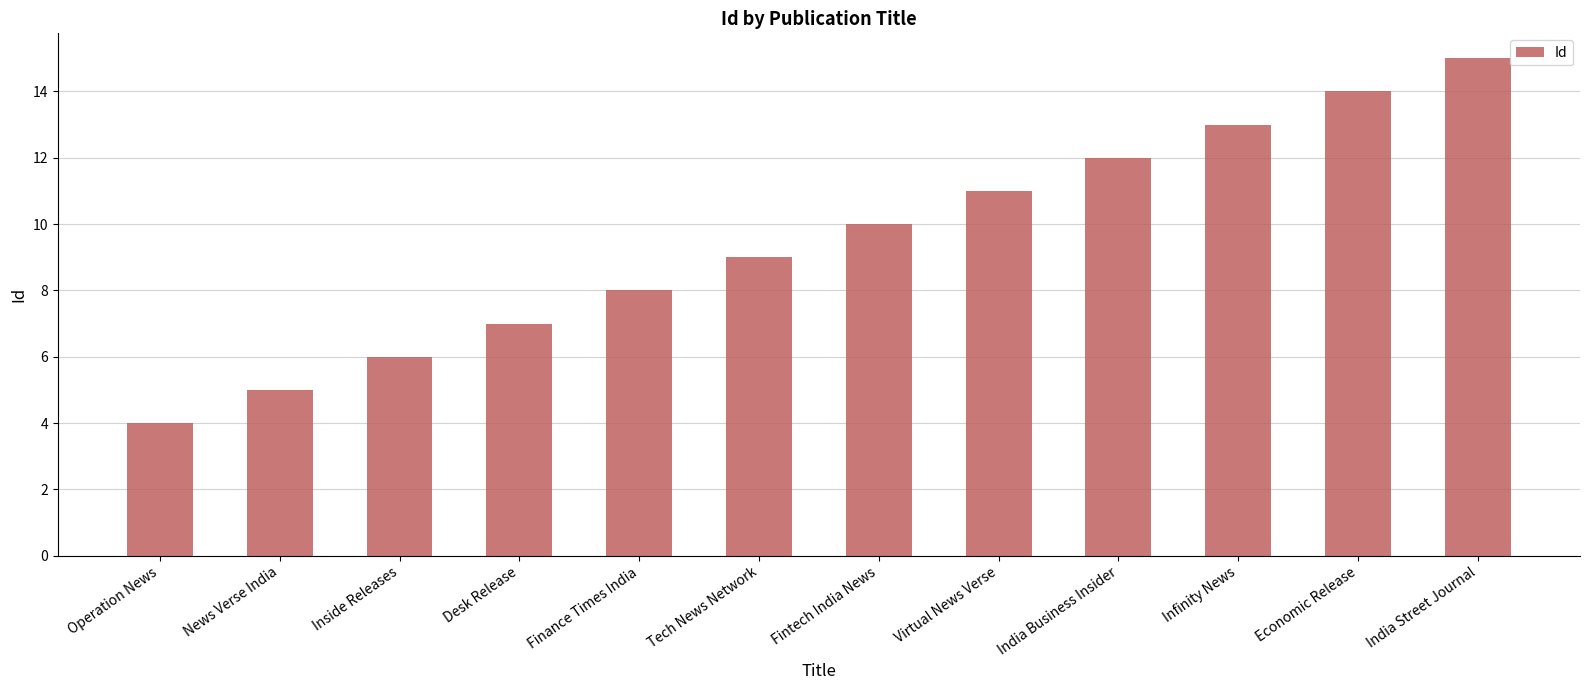

Reading right to left, what are all the values shown in this chart?

15	14	13	12	11	10	9	8	7	6	5	4